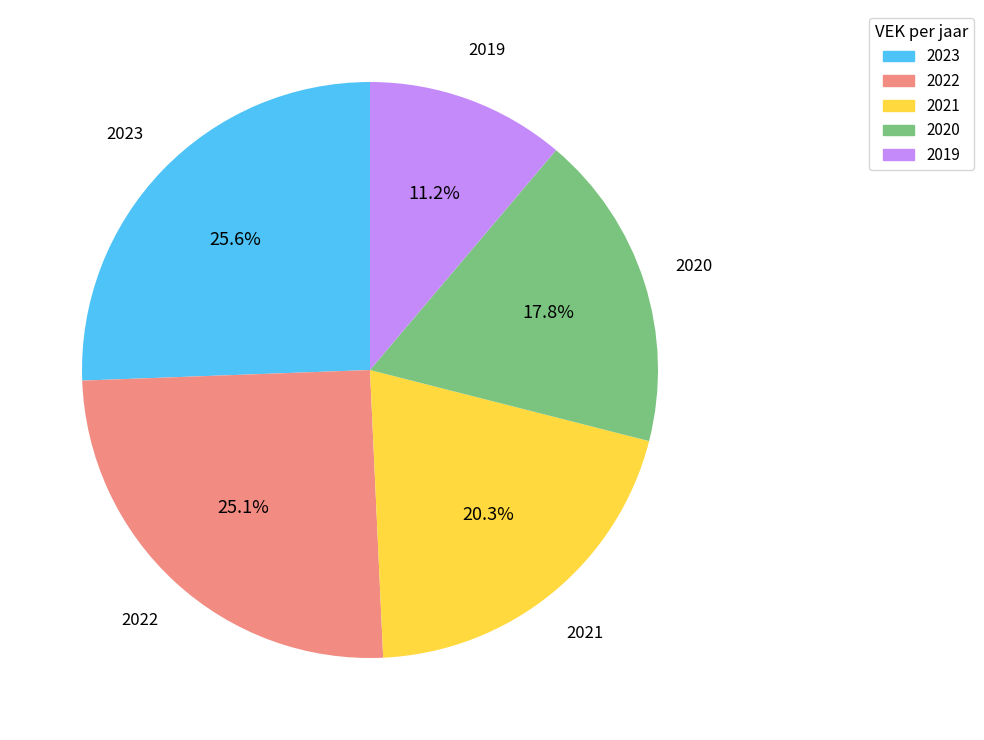

Is there a majority slice in this chart?

No